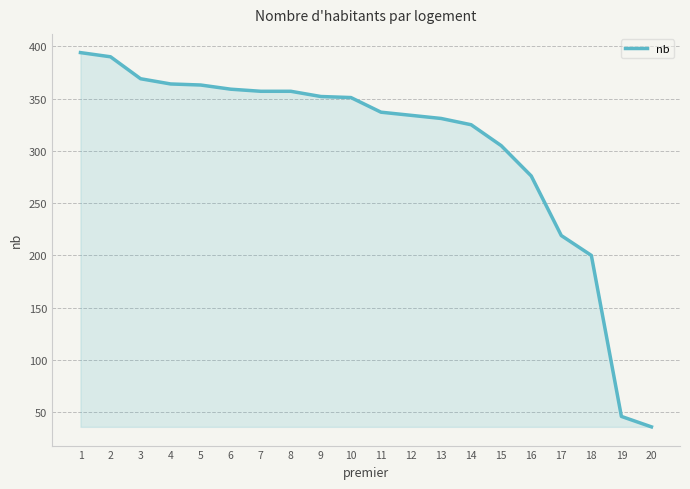

What is the approximate value at 6?

359